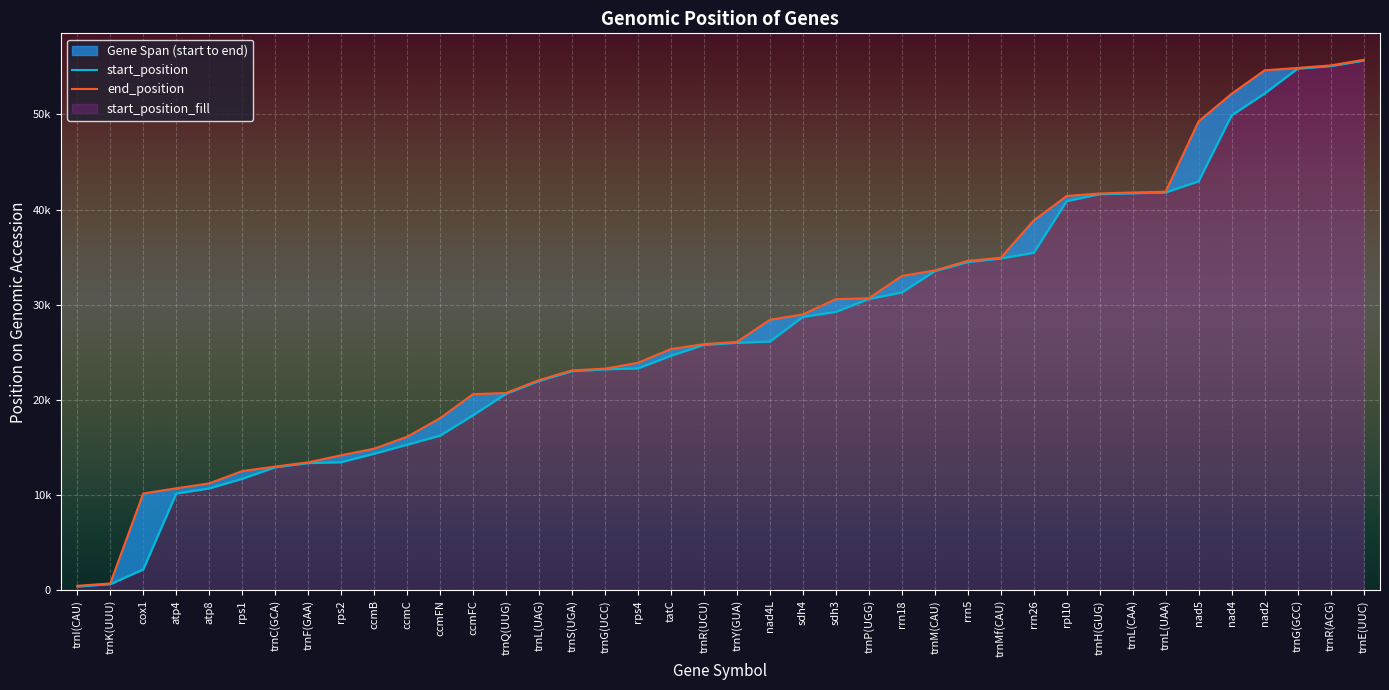

At which category is the sum across all series the highest?

trnE(UUC)